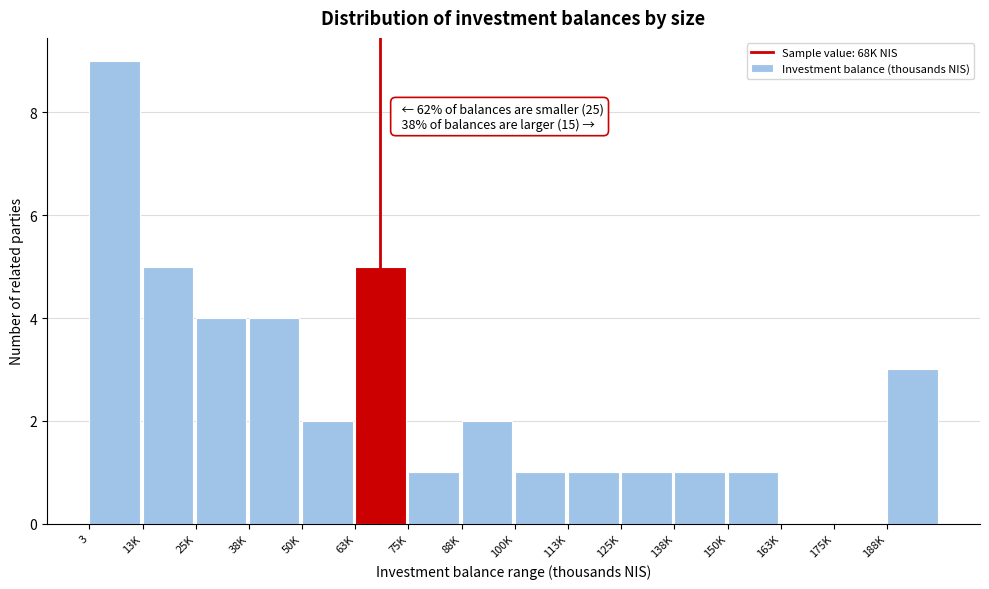

Reading left to right, list all the values displayed in this chart.

3=9	13K=5	25K=4	38K=4	50K=2	63K=5	75K=1	88K=2	100K=1	113K=1	125K=1	138K=1	150K=1	163K=0	175K=0	188K=3